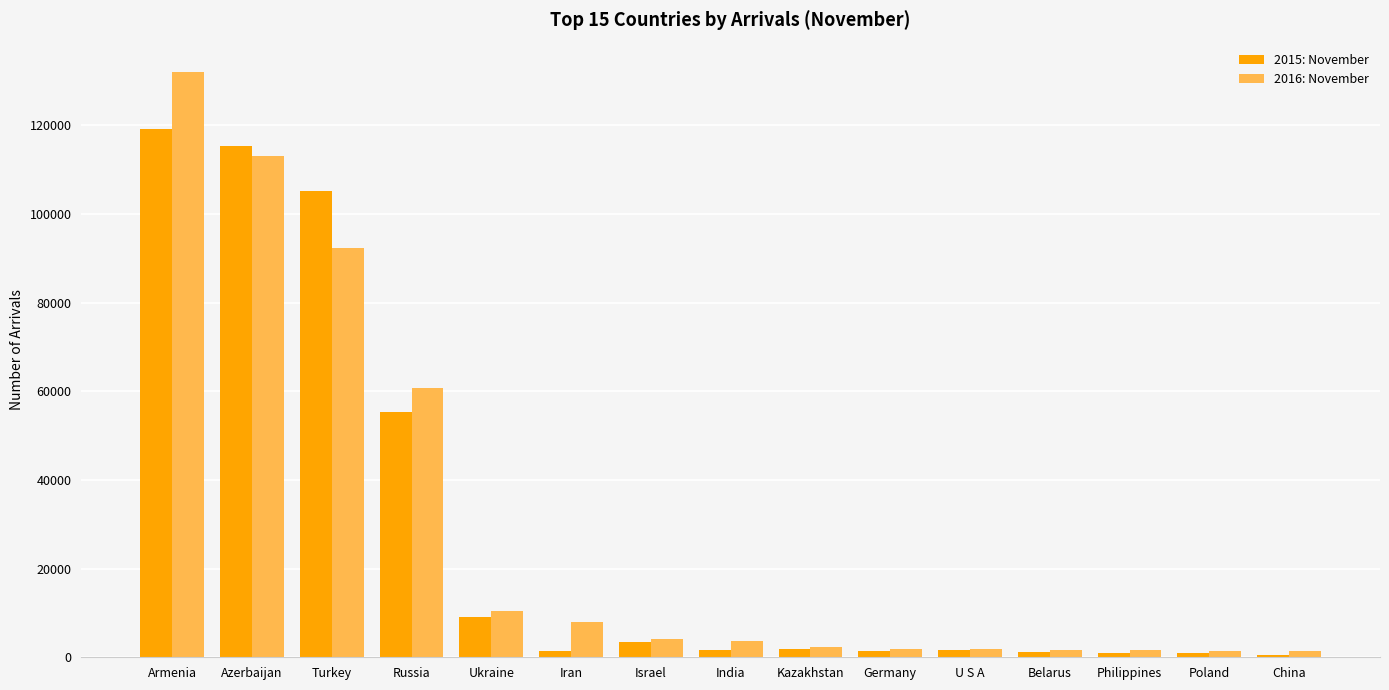

What position from the left is Azerbaijan?

2